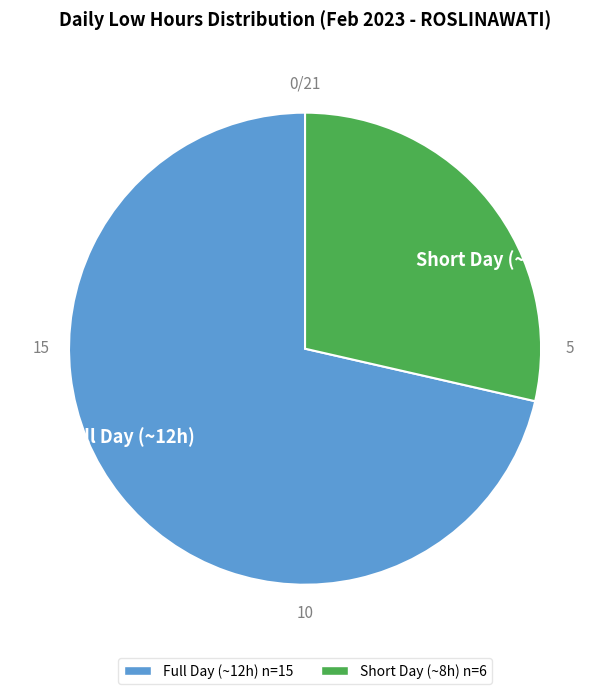

What is the largest slice in the pie chart?

Full Day (~12h)